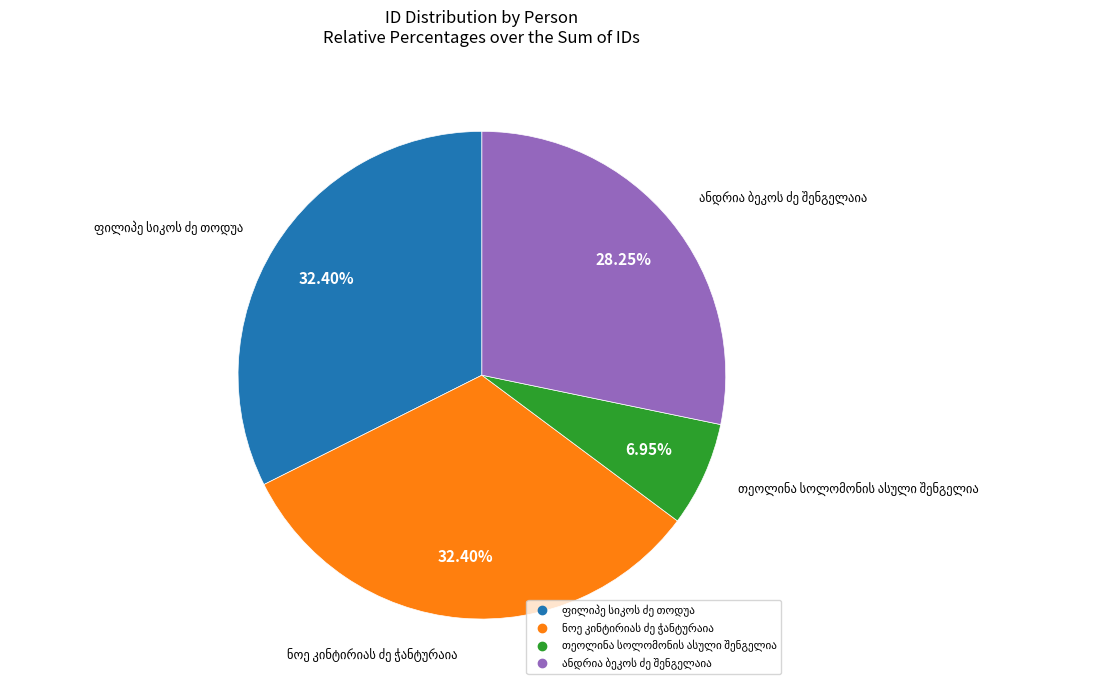

Is there a majority slice in this chart?

No